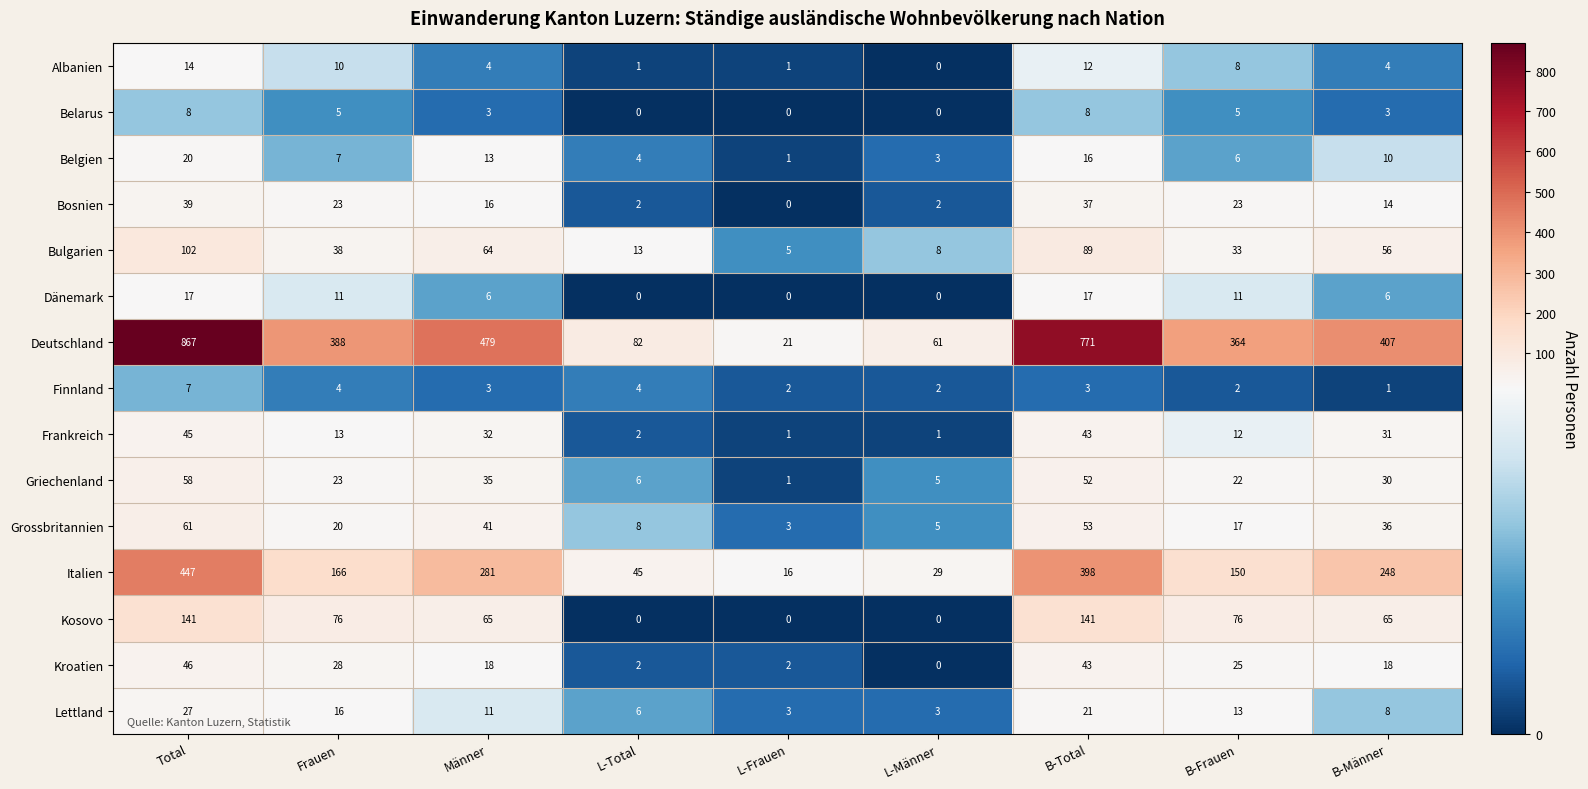

At which category is the sum across all series the highest?

Total